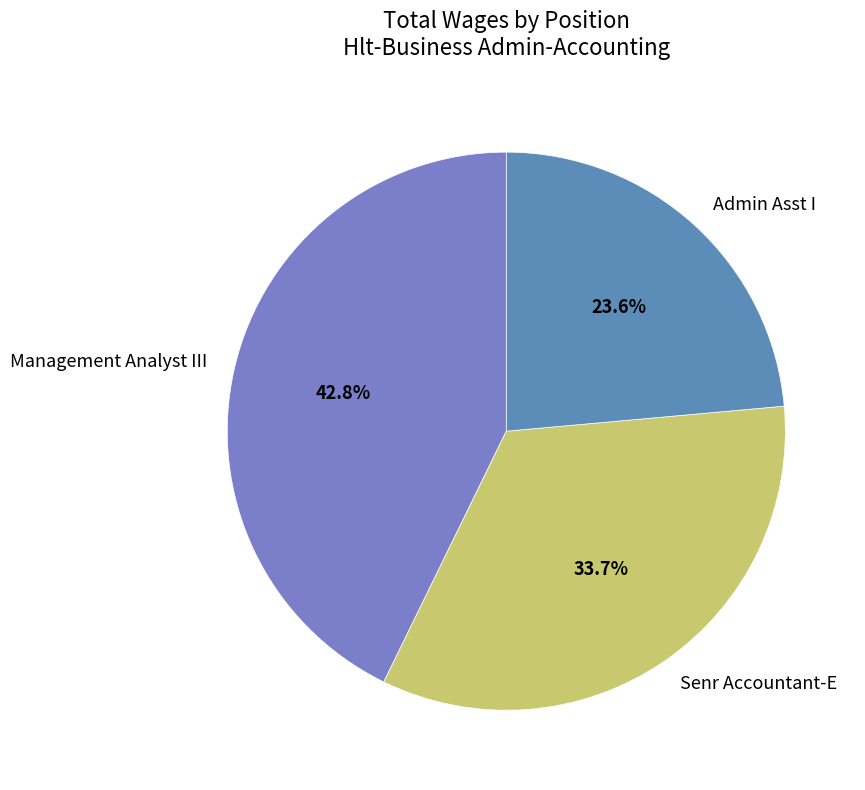

Which slice is the smallest?

Admin Asst I